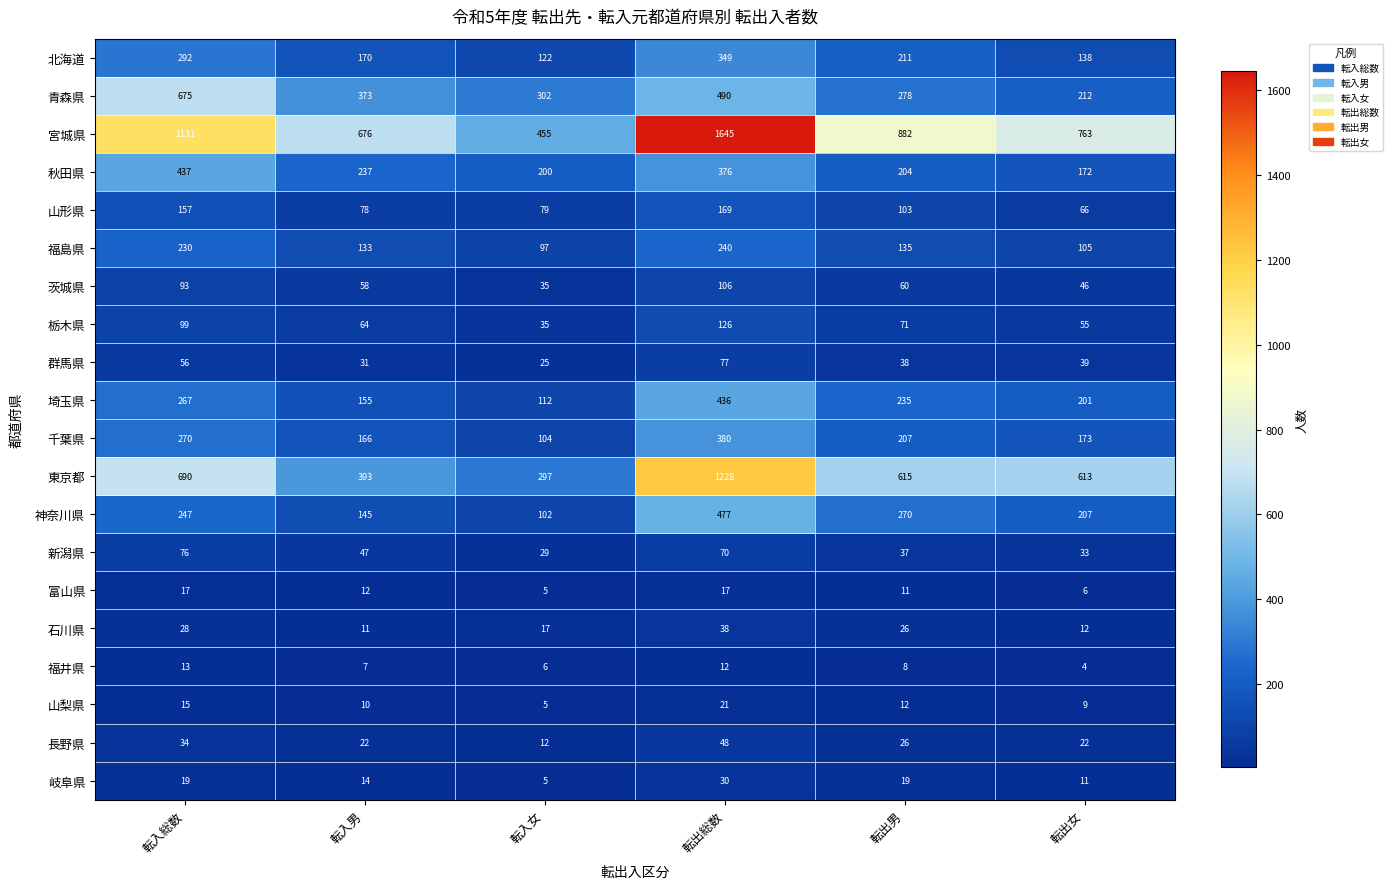

What is the smallest value displayed?

4